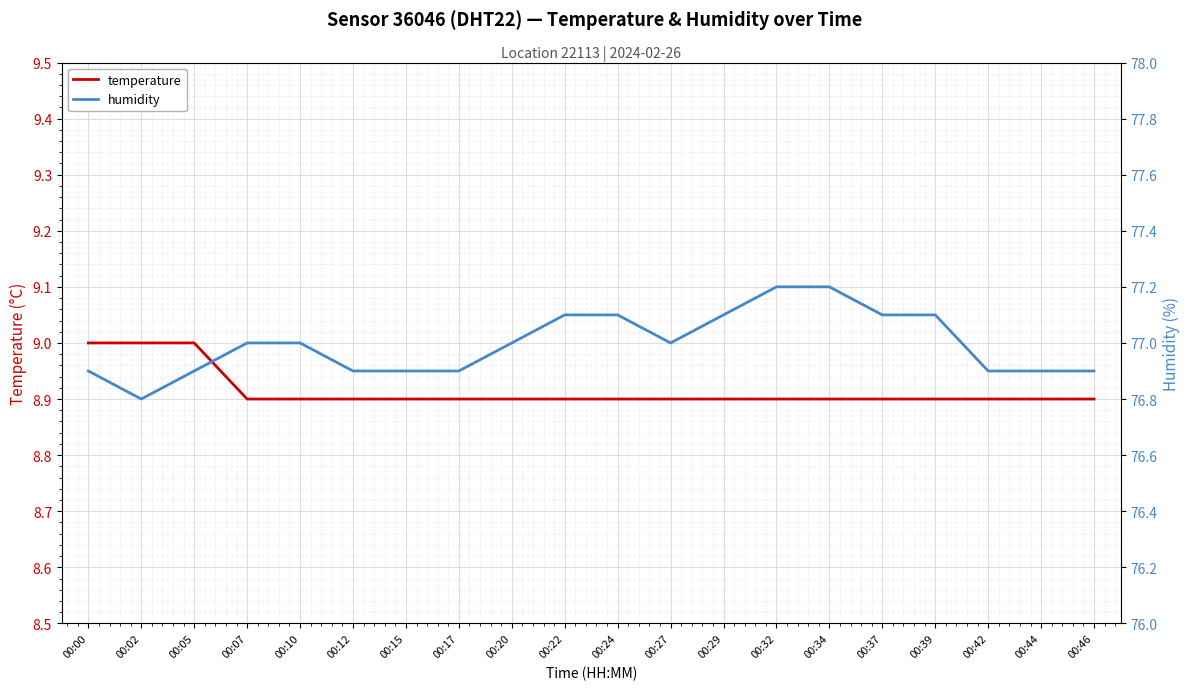

Reading left to right, transcribe all the data shown in this chart.

temperature: 9.0	9.0	9.0	8.9	8.9	8.9	8.9	8.9	8.9	8.9	8.9	8.9	8.9	8.9	8.9	8.9	8.9	8.9	8.9	8.9
humidity: 76.9	76.8	76.9	77.0	77.0	76.9	76.9	76.9	77.0	77.1	77.1	77.0	77.1	77.2	77.2	77.1	77.1	76.9	76.9	76.9